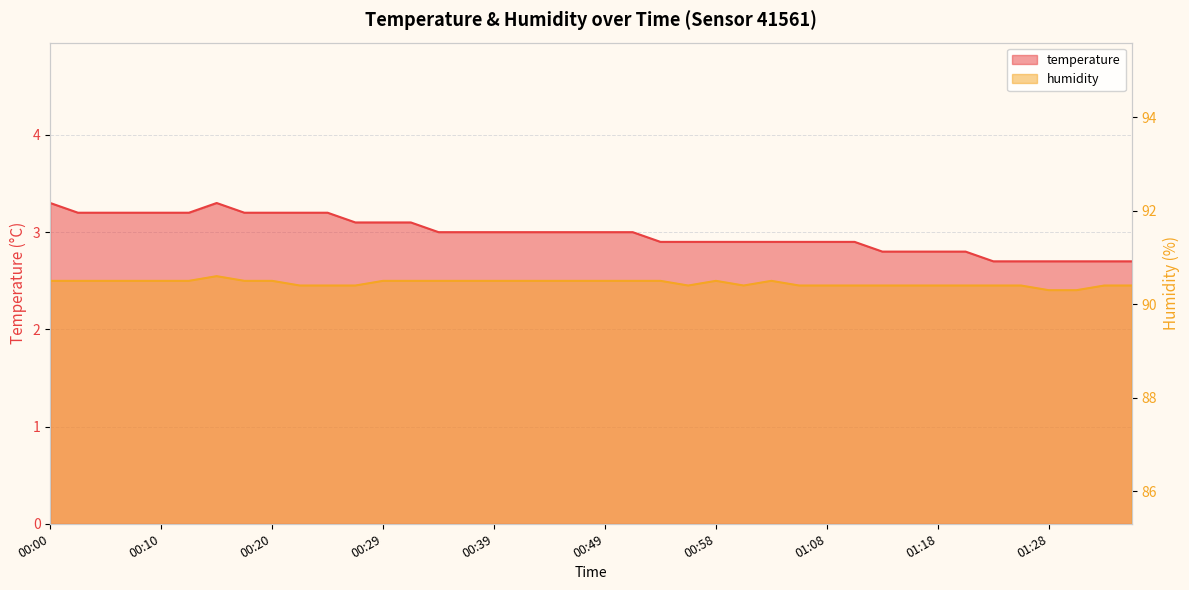

Reading left to right, transcribe all the data shown in this chart.

temperature: 00:00=3.3	00:03=3.2	00:05=3.2	00:07=3.2	00:10=3.2	00:12=3.2	00:15=3.3	00:17=3.2	00:20=3.2	00:22=3.2	00:24=3.2	00:27=3.1	00:29=3.1	00:32=3.1	00:34=3.0	00:37=3.0	00:39=3.0	00:41=3.0	00:44=3.0	00:46=3.0	00:49=3.0	00:51=3.0	00:54=2.9	00:56=2.9	00:58=2.9	01:01=2.9	01:03=2.9	01:06=2.9	01:08=2.9	01:11=2.9	01:13=2.8	01:15=2.8	01:18=2.8	01:20=2.8	01:23=2.7	01:25=2.7	01:28=2.7	01:30=2.7	01:32=2.7	01:35=2.7
humidity: 00:00=90.5	00:03=90.5	00:05=90.5	00:07=90.5	00:10=90.5	00:12=90.5	00:15=90.6	00:17=90.5	00:20=90.5	00:22=90.4	00:24=90.4	00:27=90.4	00:29=90.5	00:32=90.5	00:34=90.5	00:37=90.5	00:39=90.5	00:41=90.5	00:44=90.5	00:46=90.5	00:49=90.5	00:51=90.5	00:54=90.5	00:56=90.4	00:58=90.5	01:01=90.4	01:03=90.5	01:06=90.4	01:08=90.4	01:11=90.4	01:13=90.4	01:15=90.4	01:18=90.4	01:20=90.4	01:23=90.4	01:25=90.4	01:28=90.3	01:30=90.3	01:32=90.4	01:35=90.4